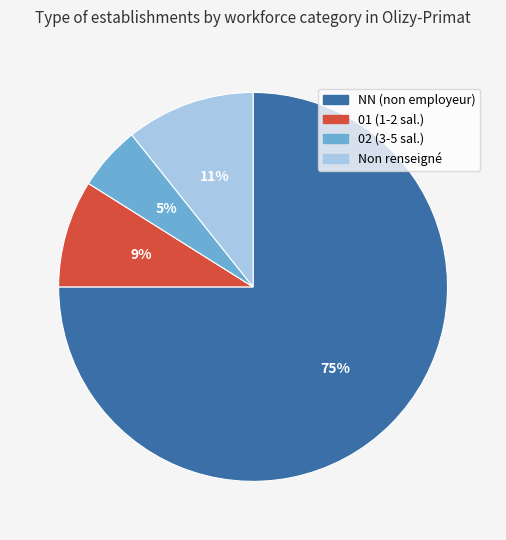

Is there any slice that represents more than half of the pie?

Yes